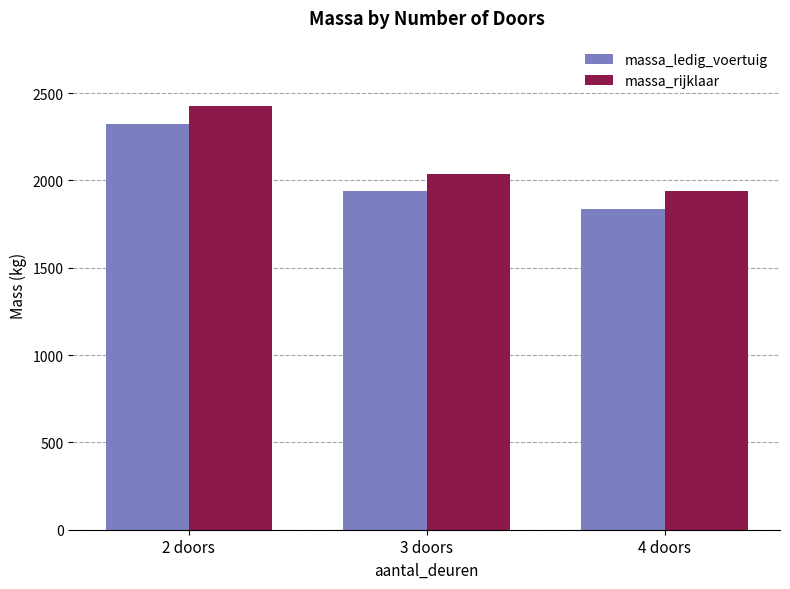

What is the difference between the highest and lowest values at 2 doors?

100.0